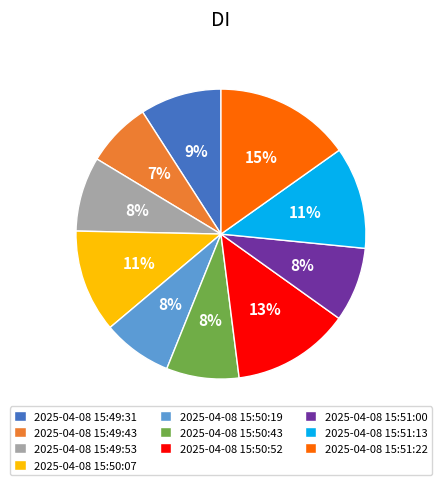

What percentage is the 2025-04-08 15:50:43 slice, to the nearest percent?

8%